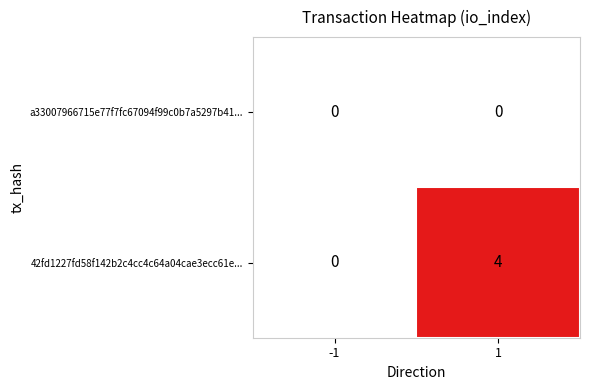

Rank the series by their maximum value, from highest to lowest.

42fd1227fd58f142b2c4cc4c64a04cae3ecc61e..., a33007966715e77f7fc67094f99c0b7a5297b41...